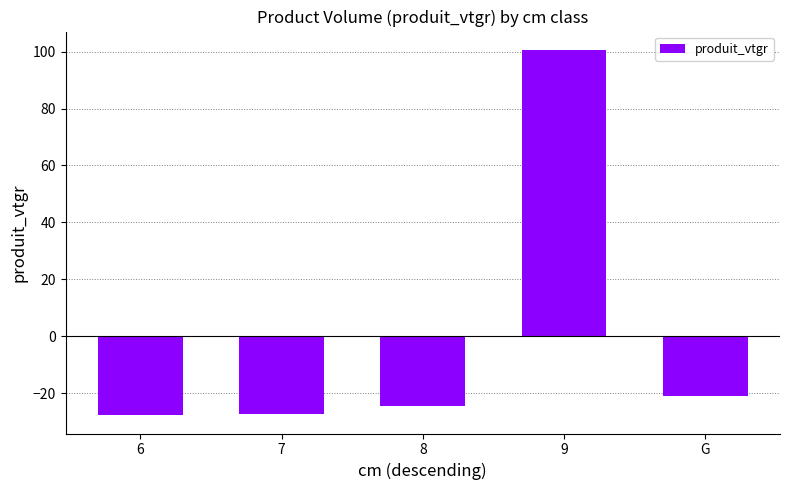

The chart shows a value of -48.3 at 7. True or false?

False